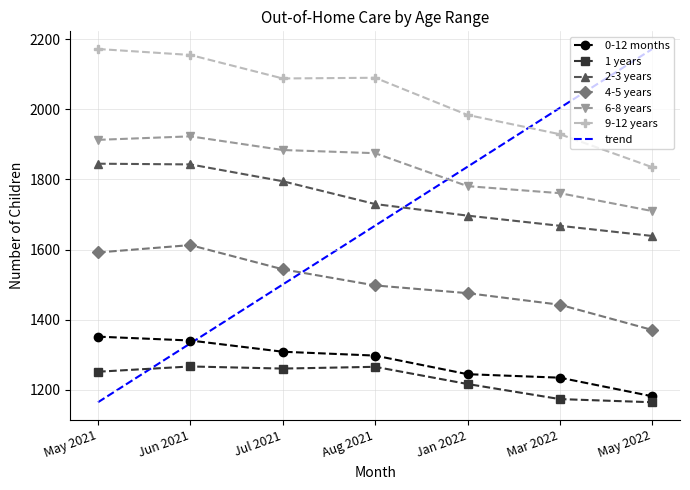

At which category is the sum across all series the highest?

Jun 2021